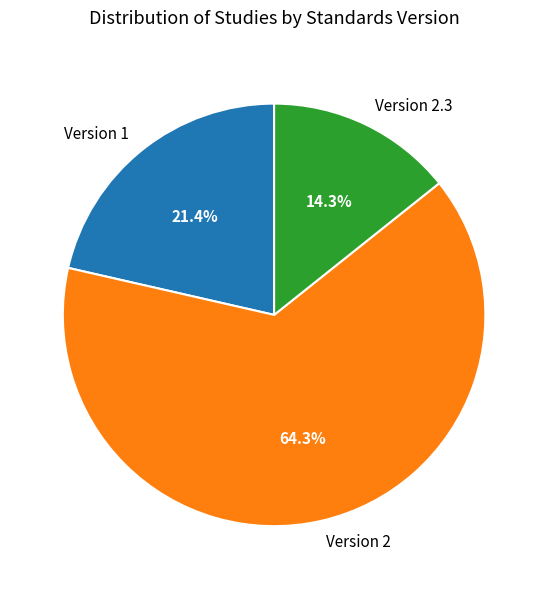

Which slice is the largest?

Version 2